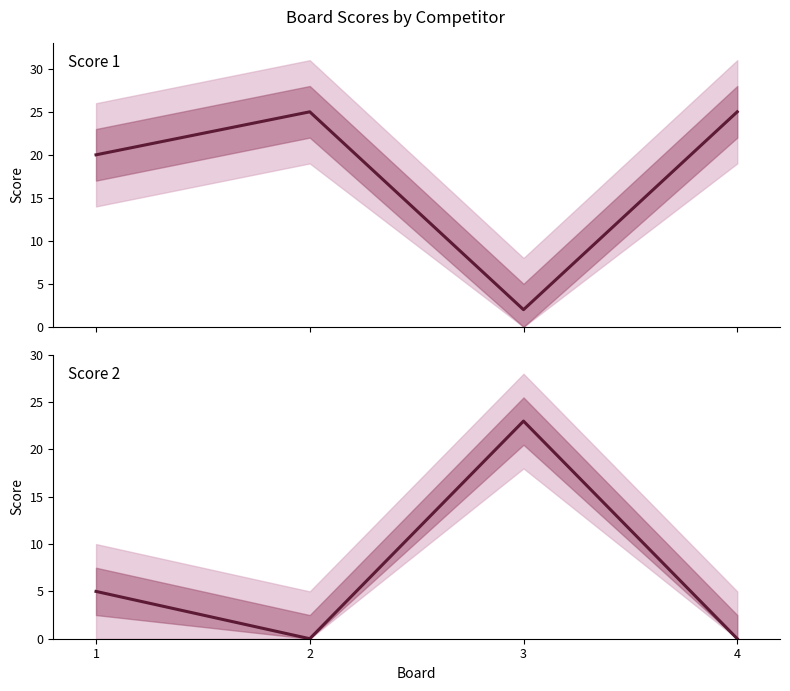

At which category is the sum across all series the highest?

1